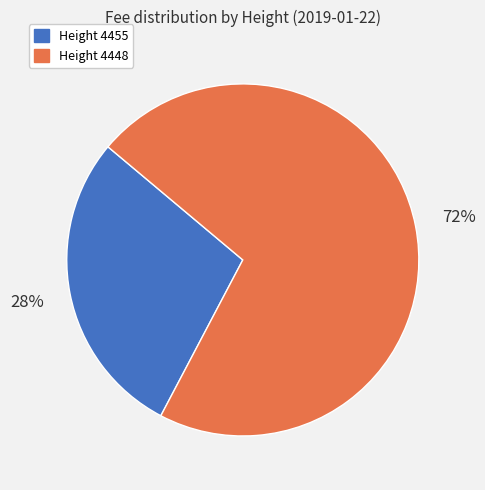

To the nearest percent, what is the average slice percentage?

50%